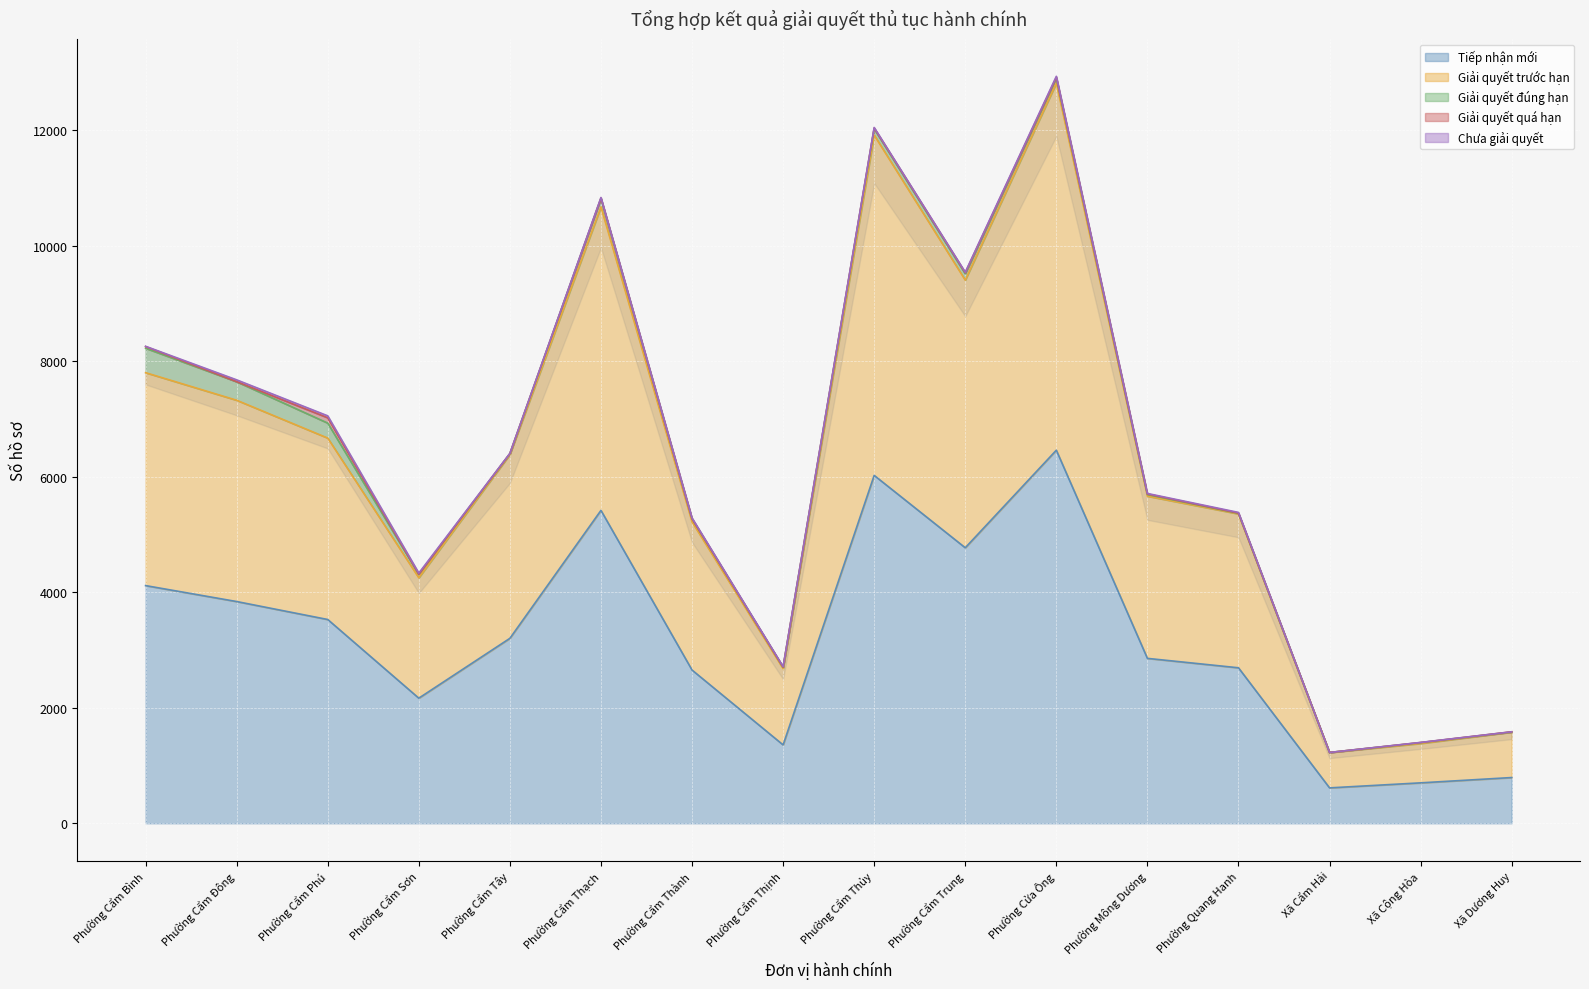

The Tiếp nhận mới series shows 792 at Xã Dương Huy. True or false?

True